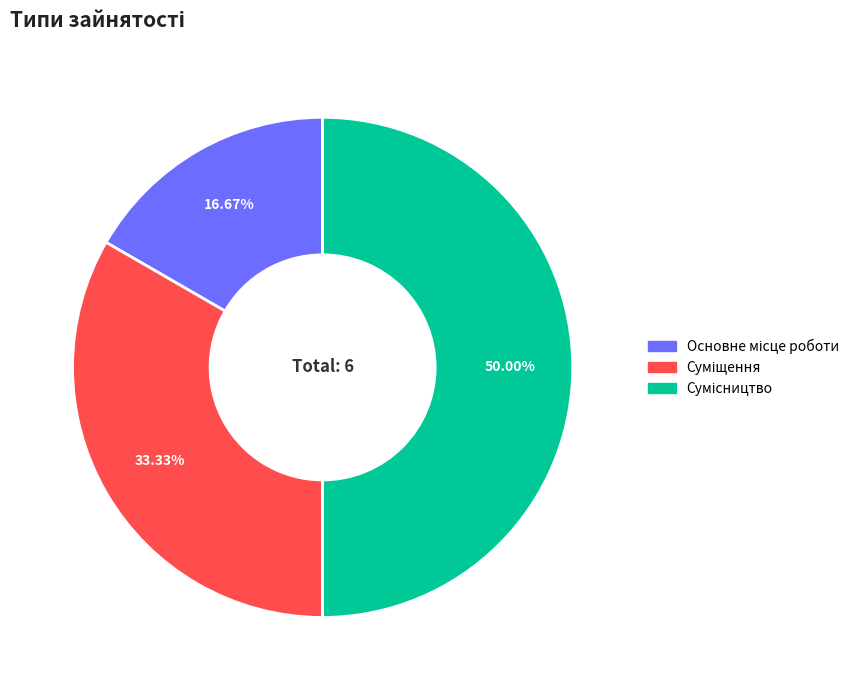

Is the sum of Основне місце роботи and Суміщення greater than half?

No